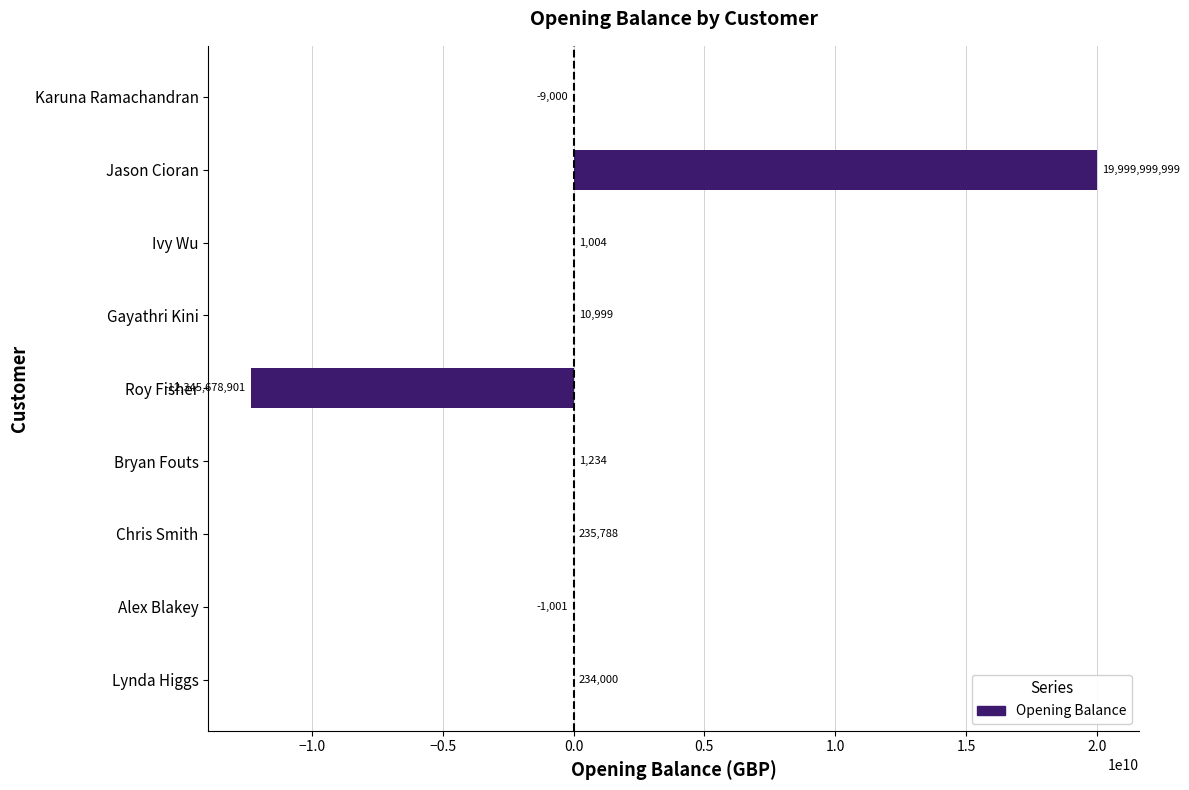

What is the approximate value at Alex Blakey?

-1000.9